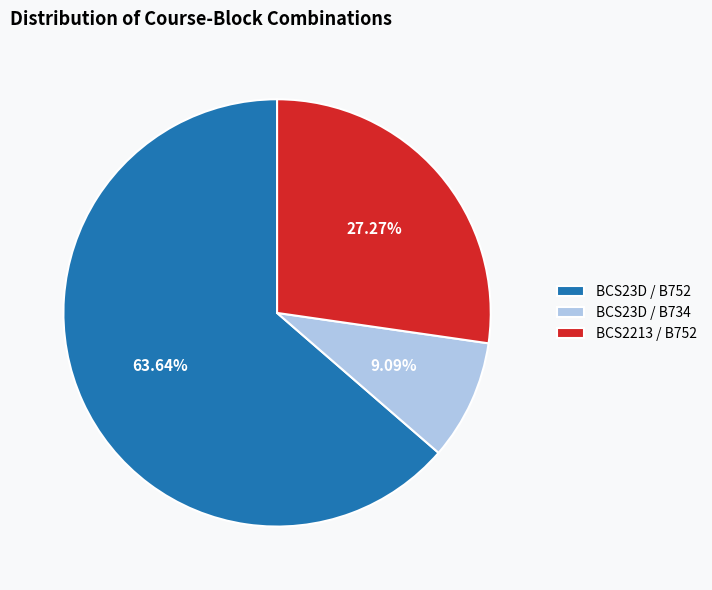

Rank the categories by value from highest to lowest.

BCS23D / B752, BCS2213 / B752, BCS23D / B734